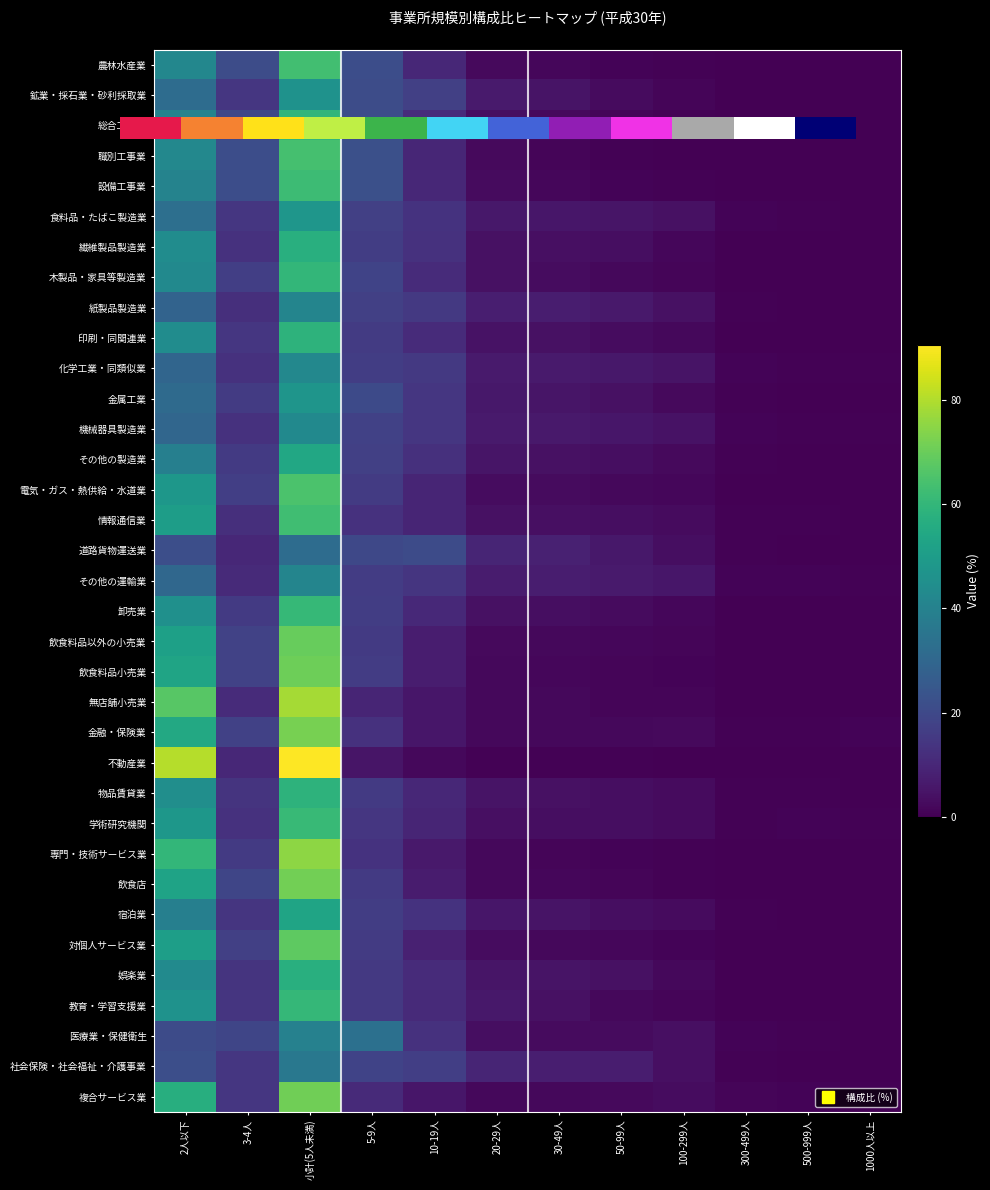

What is the spread (max minus min) of values at 10-19人?

18.6